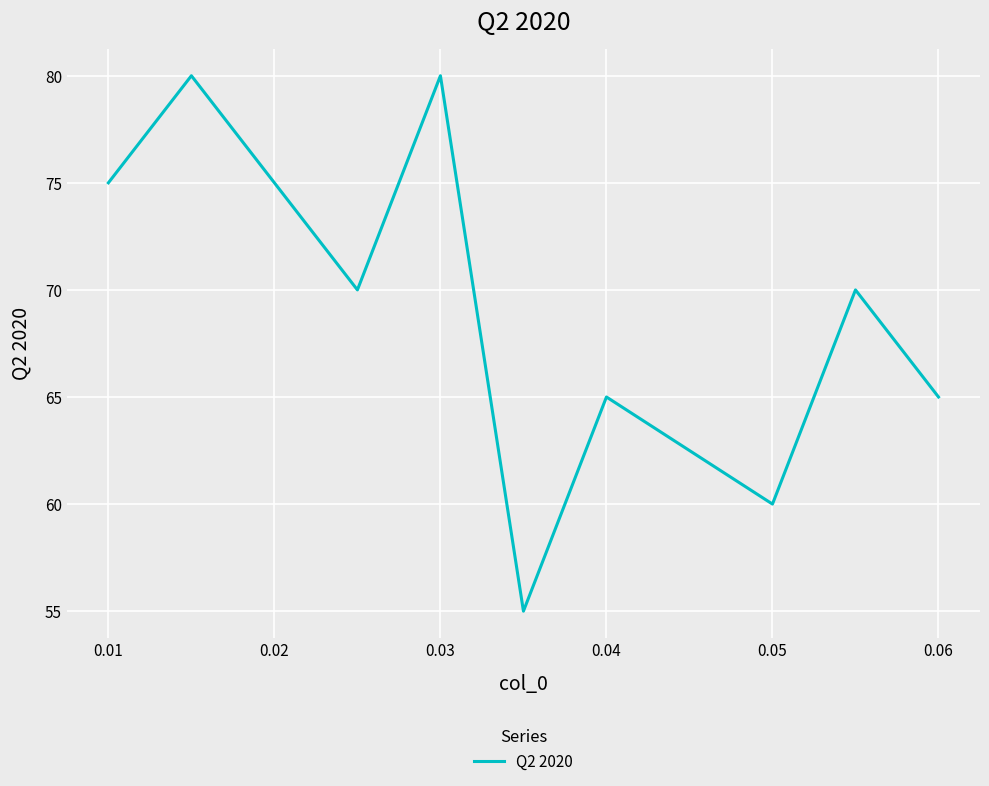

What is the maximum value shown in the chart?

80